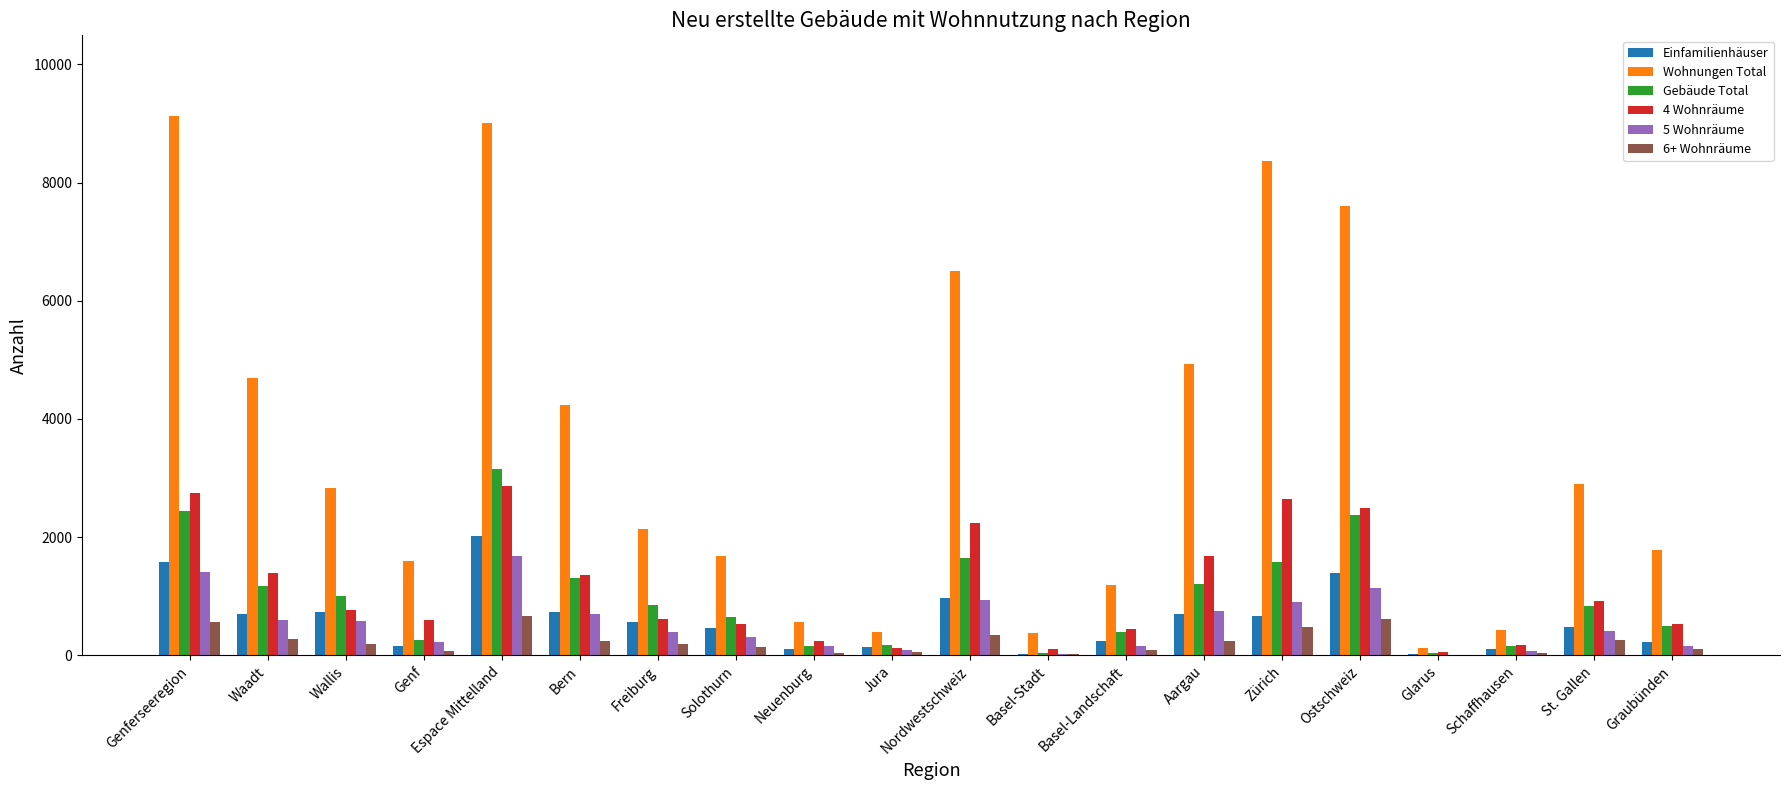

Is it true that 5 Wohnräume equals 11 at Glarus?

True